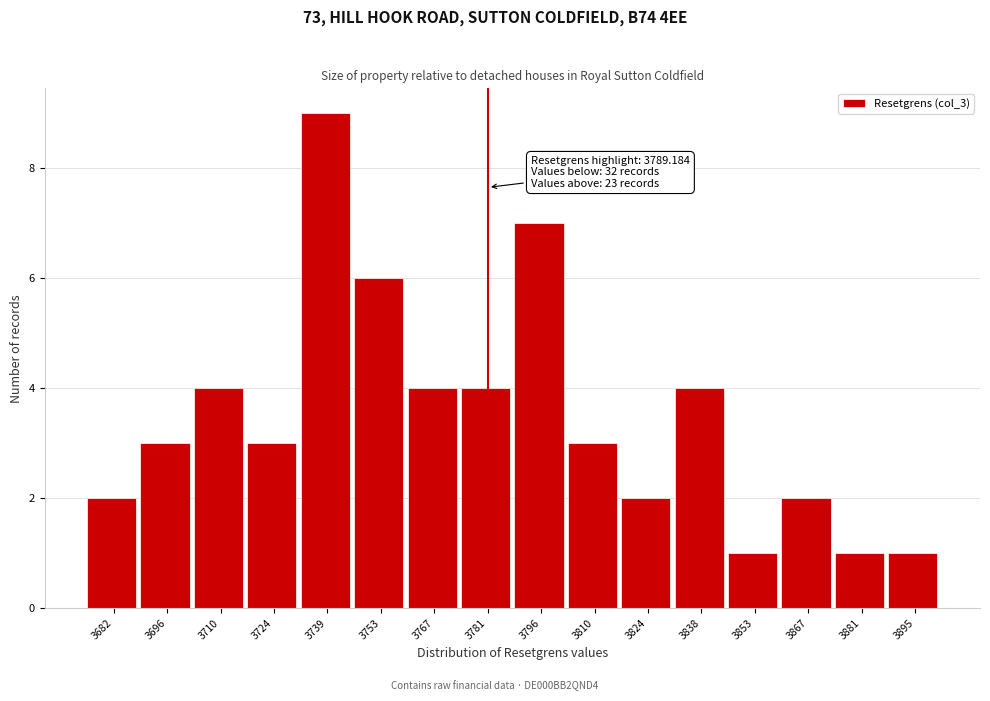

Reading left to right, extract all data points from this chart.

3682=2	3696=3	3710=4	3724=3	3739=9	3753=6	3767=4	3781=4	3796=7	3810=3	3824=2	3838=4	3853=1	3867=2	3881=1	3895=1